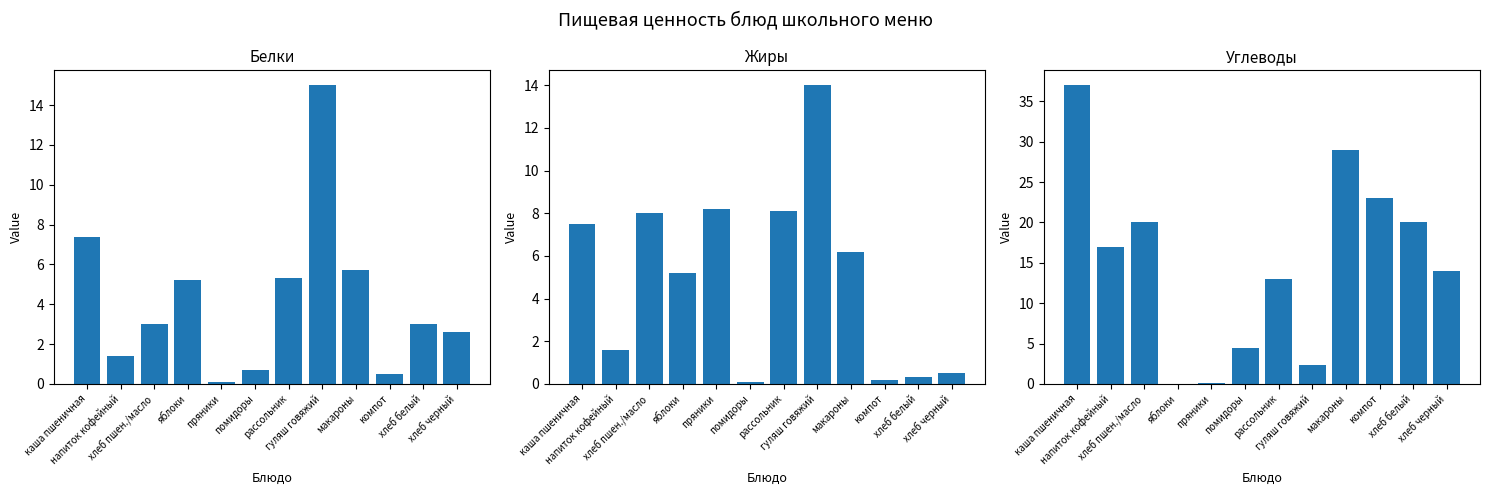

True or false: Углеводы has a value of 37.0 at каша пшеничная.

True